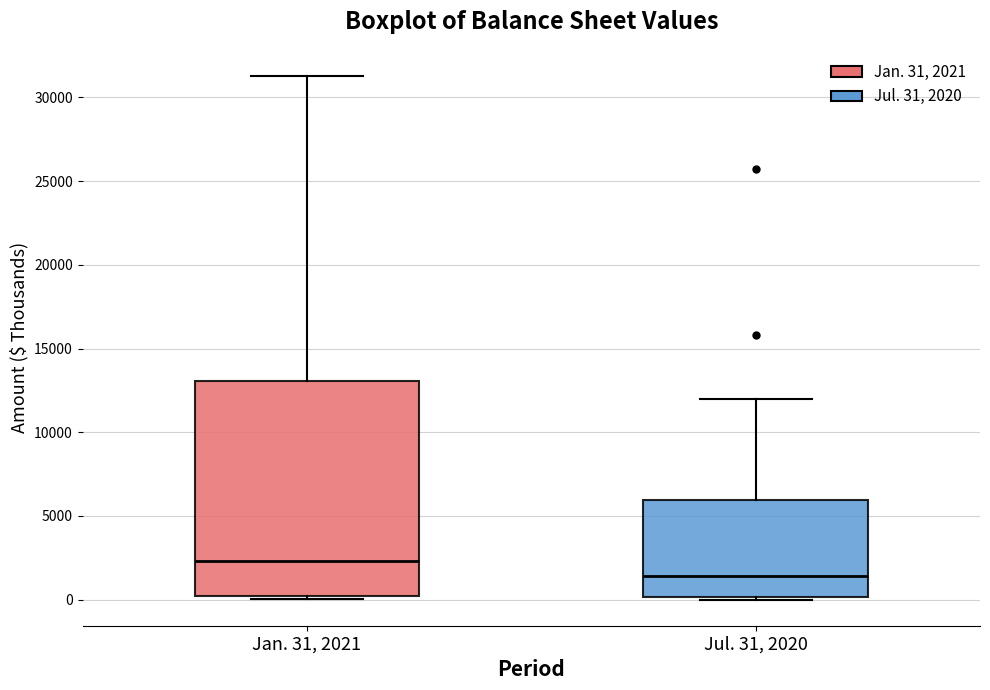

Reading left to right, transcribe this box plot: for each box, give where its median line is, the range the box spans, and where its two whiskers end, as read against the y-axis. The values are not printed on the chart, so give them approximately, as read against the axis.

Jan. 31, 2021: median 2500, box 0 to 13000, whiskers 0 (just below the box's lower edge) to 31500
Jul. 31, 2020: median 1500, box 0 to 6000, whiskers 0 (just below the box's lower edge) to 12000